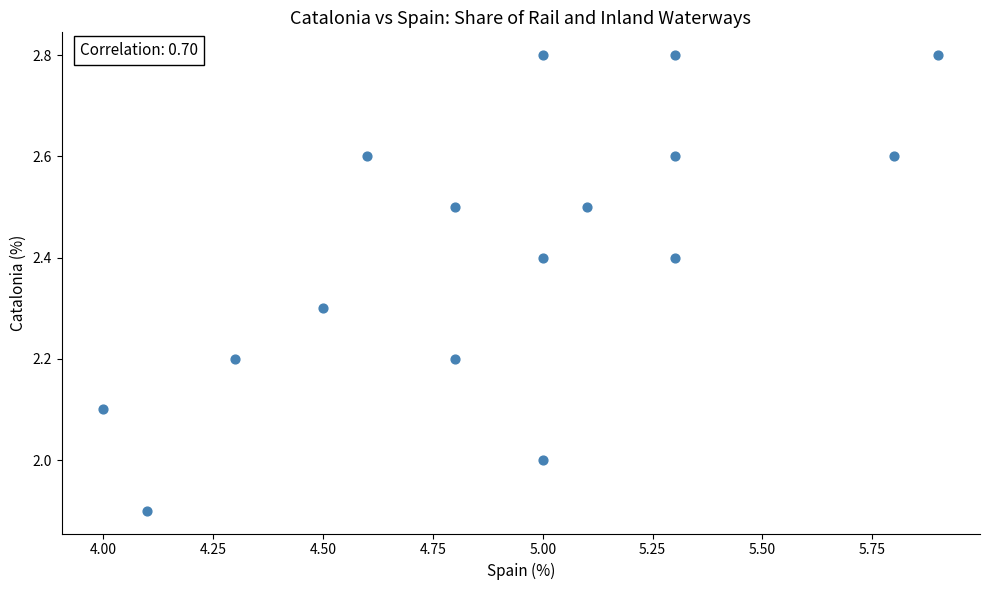

What is the range of X values (max minus min)?

1.9